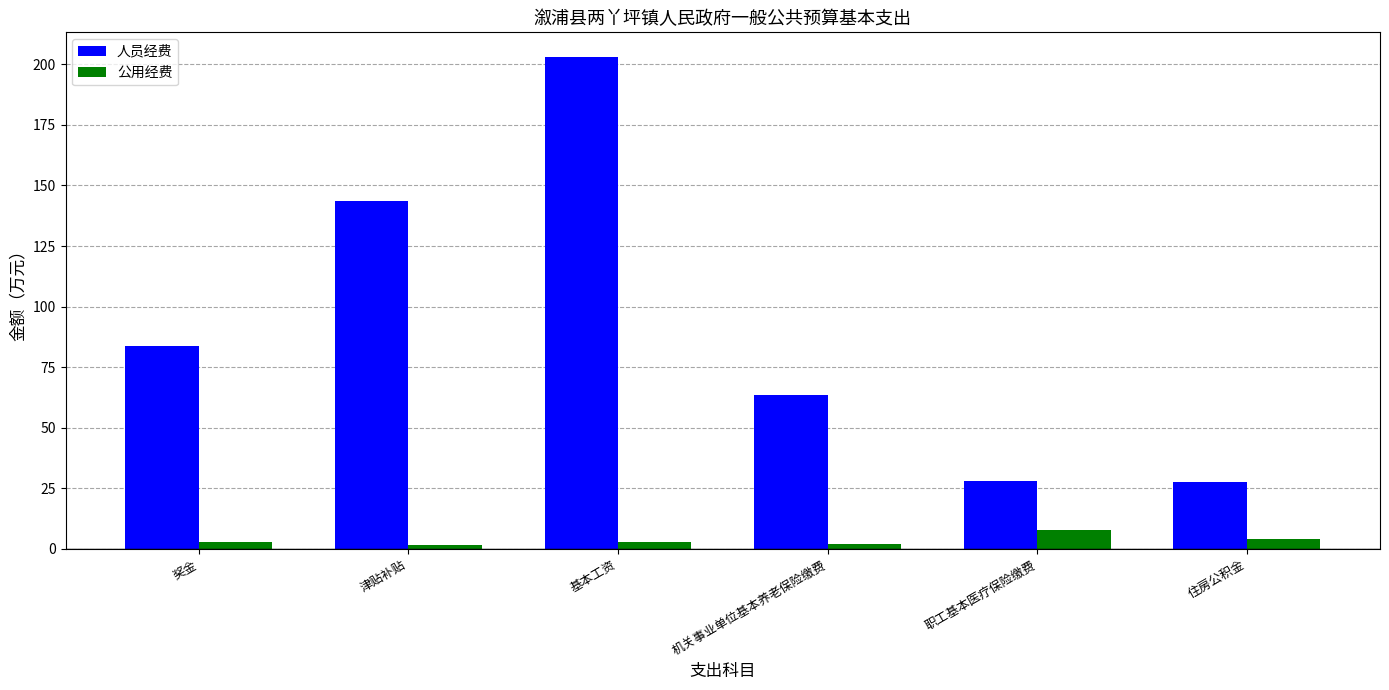

At 基本工资, list the series in order from largest to smallest.

人员经费, 公用经费